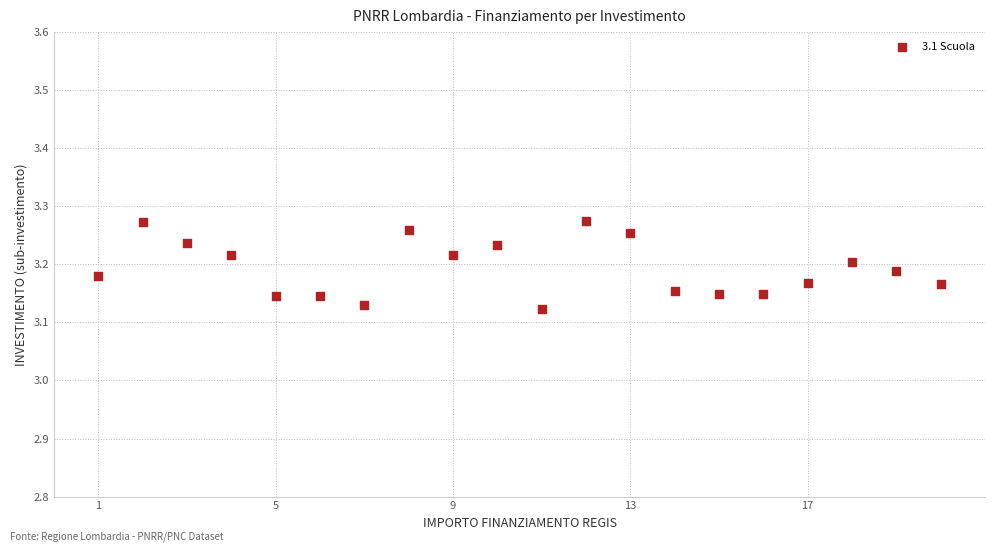

What is the range of X values (max minus min)?

19.0